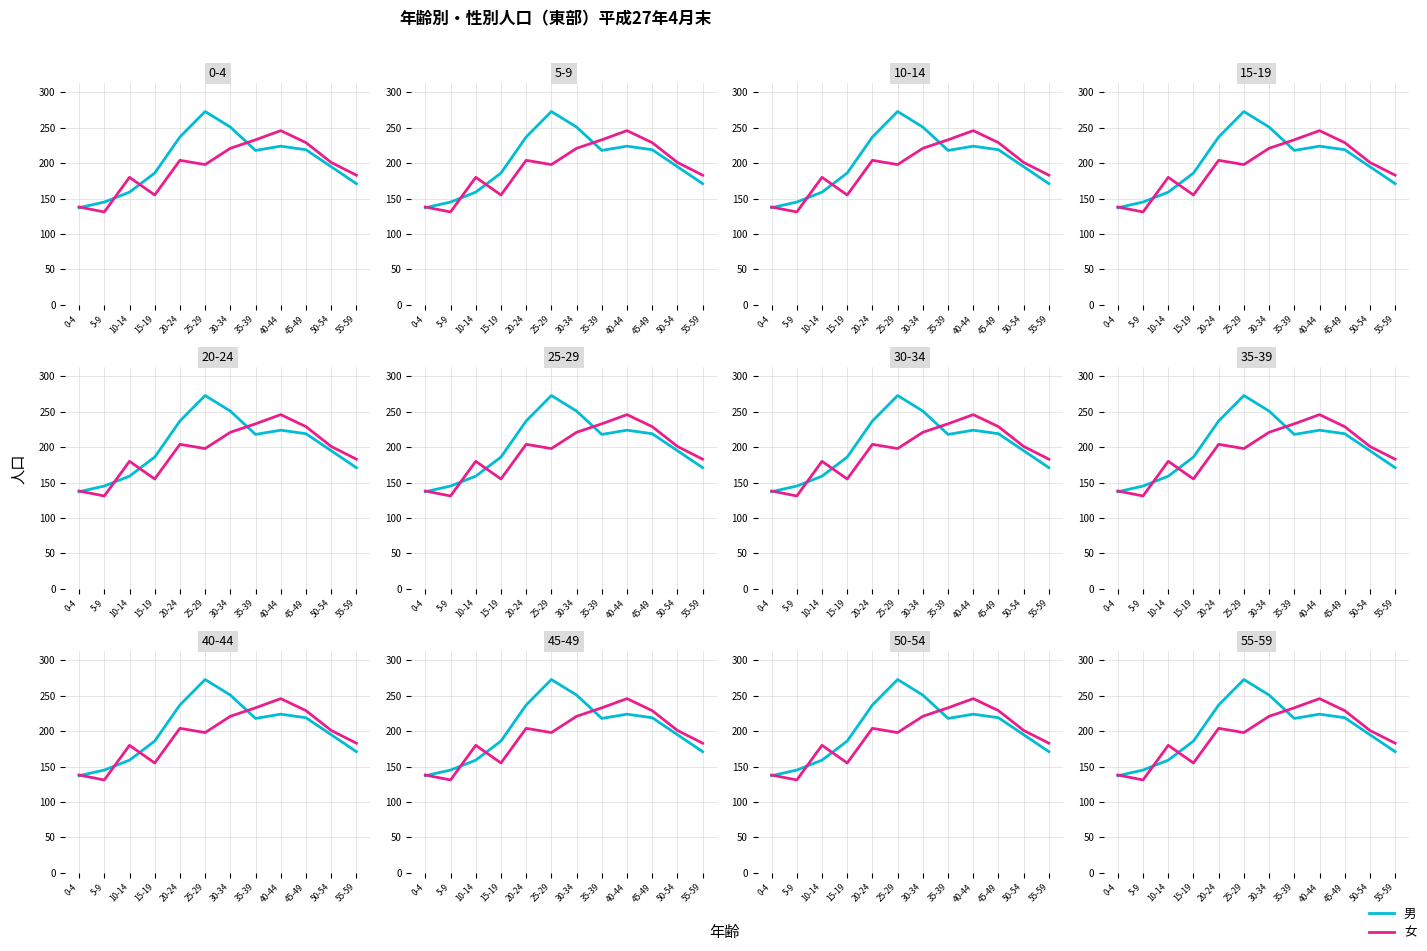

What is the greatest value displayed?

273